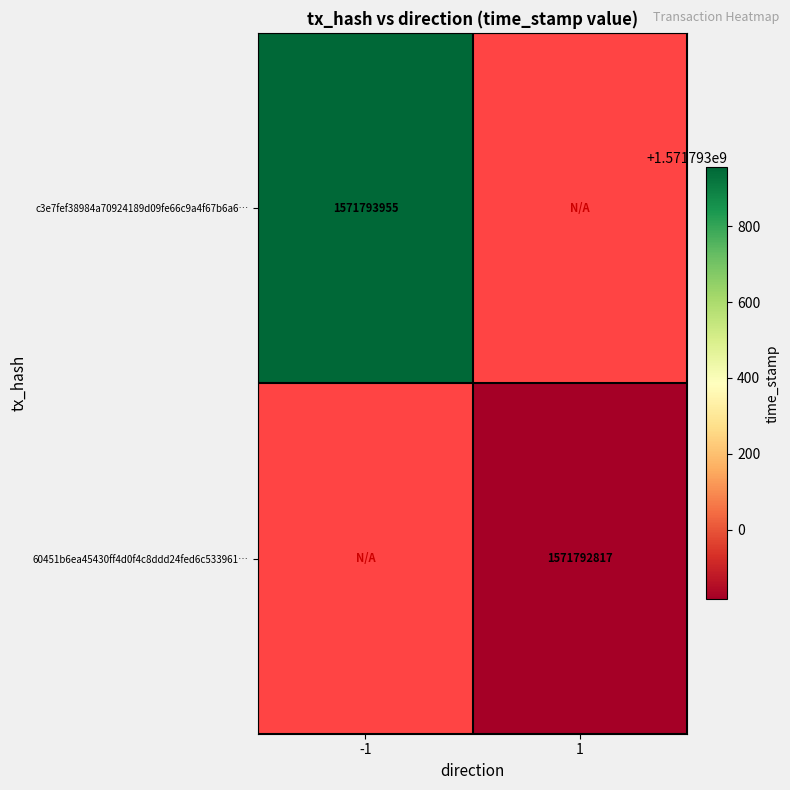

List the series in order of their overall mean, highest first.

c3e7fef38984a70924189d09fe66c9a4f67b6a6, 60451b6ea45430ff4d0f4c8ddd24fed6c533961